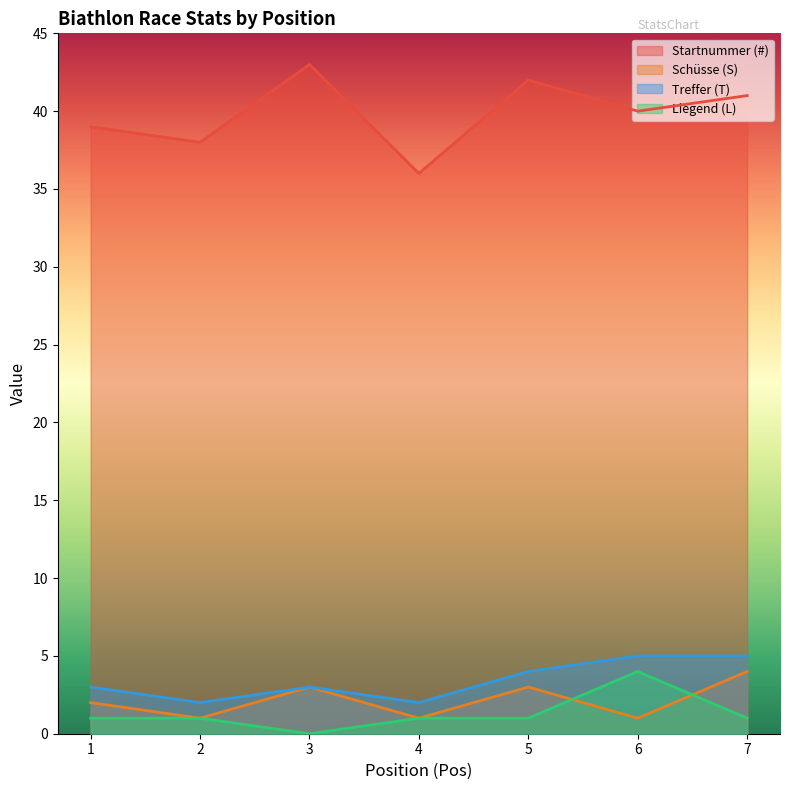

The Treffer (T) series shows 2 at 6. True or false?

False